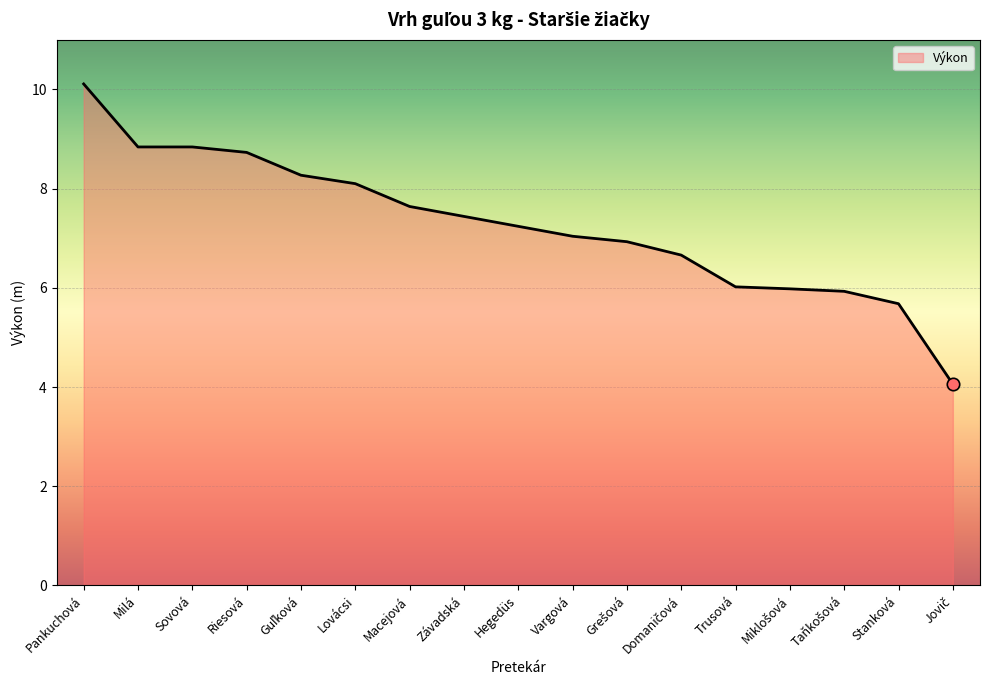

Which has a higher value, Hegedüs or Trusová?

Hegedüs